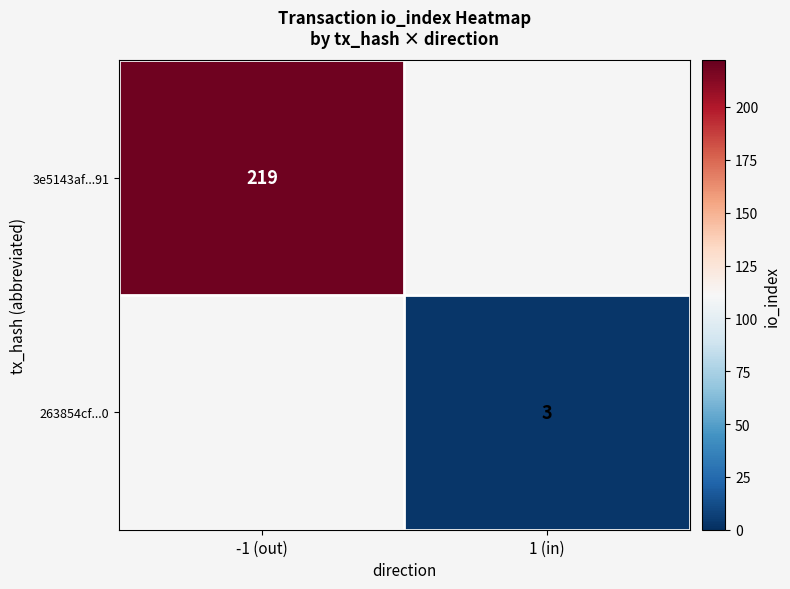

At how many categories does at least one series exceed 121?

1